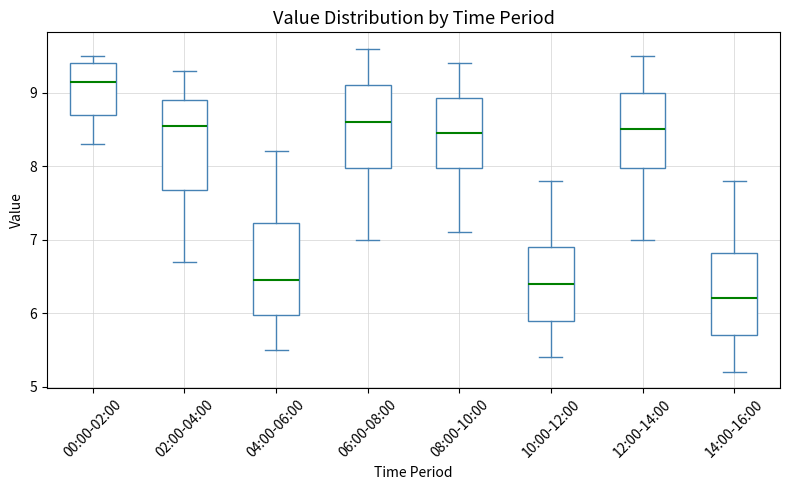

Which box's median line is the lowest?

14:00-16:00